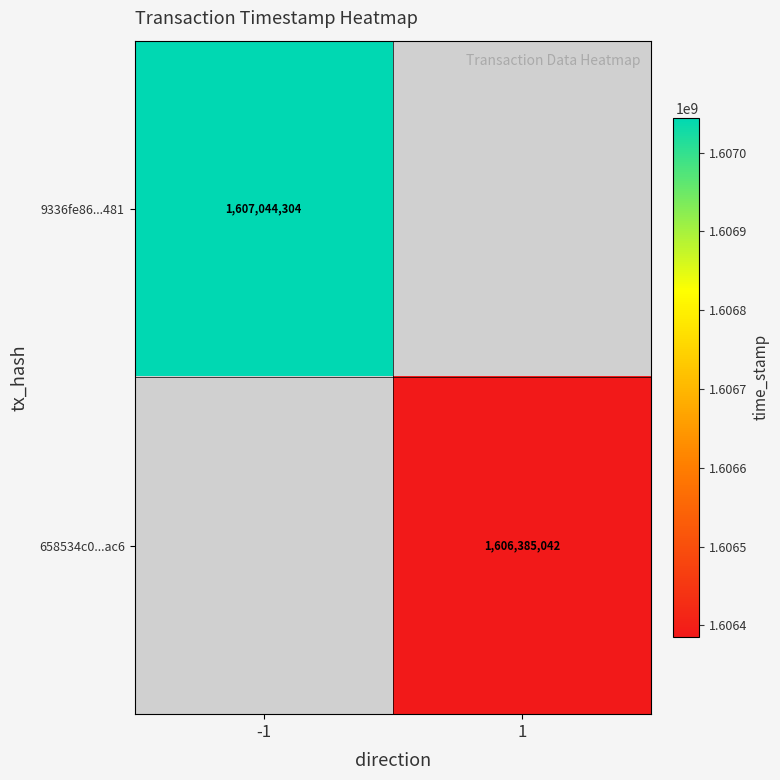

Is the value of 9336fe86...481 at -1 greater than the value of 658534c0...ac6 at 1?

Yes